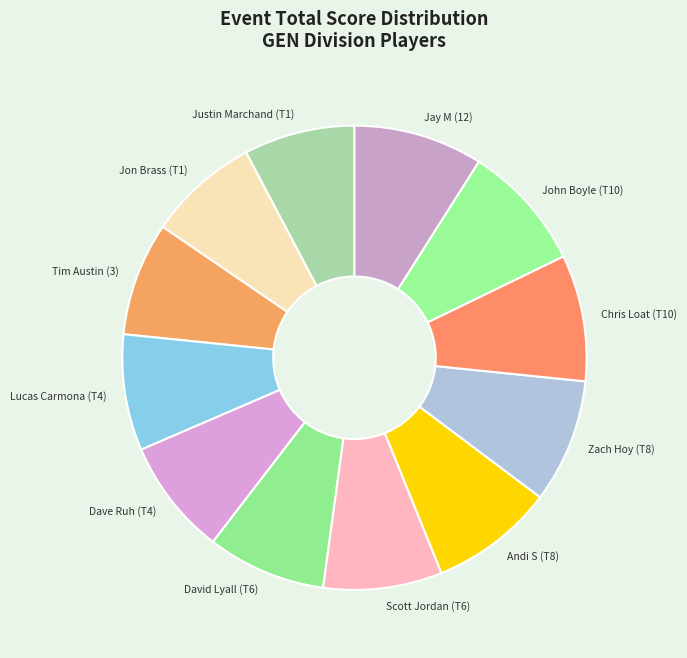

The Scott Jordan (T6) slice represents 8% of the pie. True or false?

True